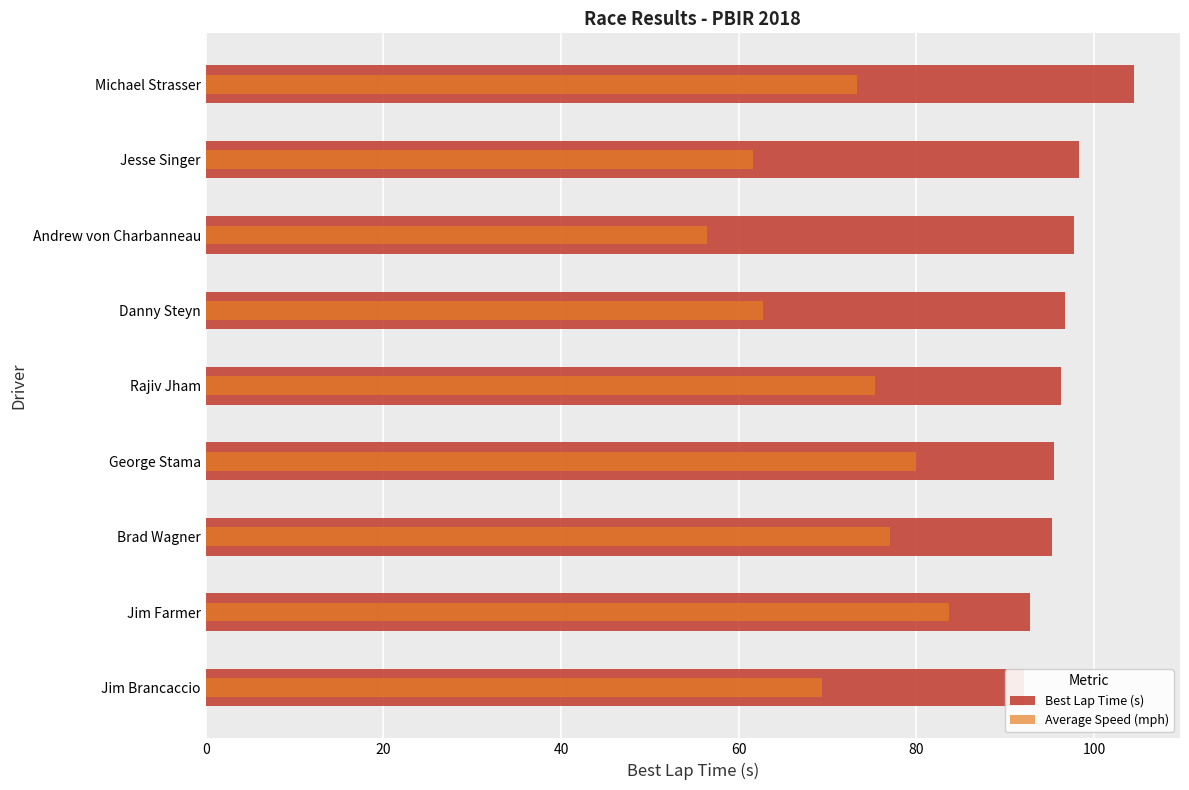

Reading right to left, transcribe all the data shown in this chart.

Best Lap Time (s): 104.5	98.3	97.8	96.7	96.3	95.5	95.3	92.8	92.2
Average Speed (mph): 73.3	61.6	56.4	62.8	75.4	79.9	77.1	83.7	69.4